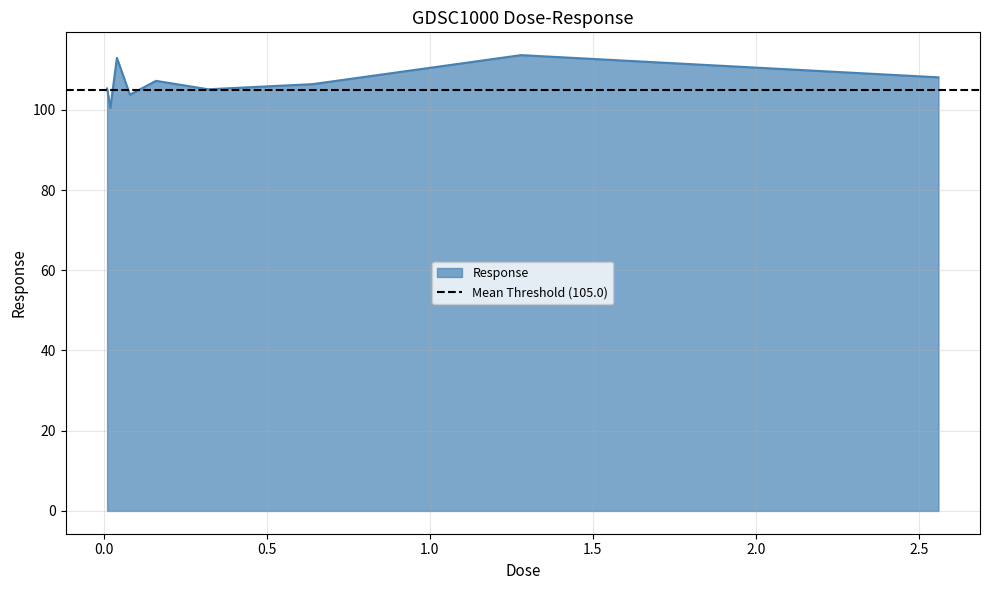

What is the value of the 7th point from the left?

106.4